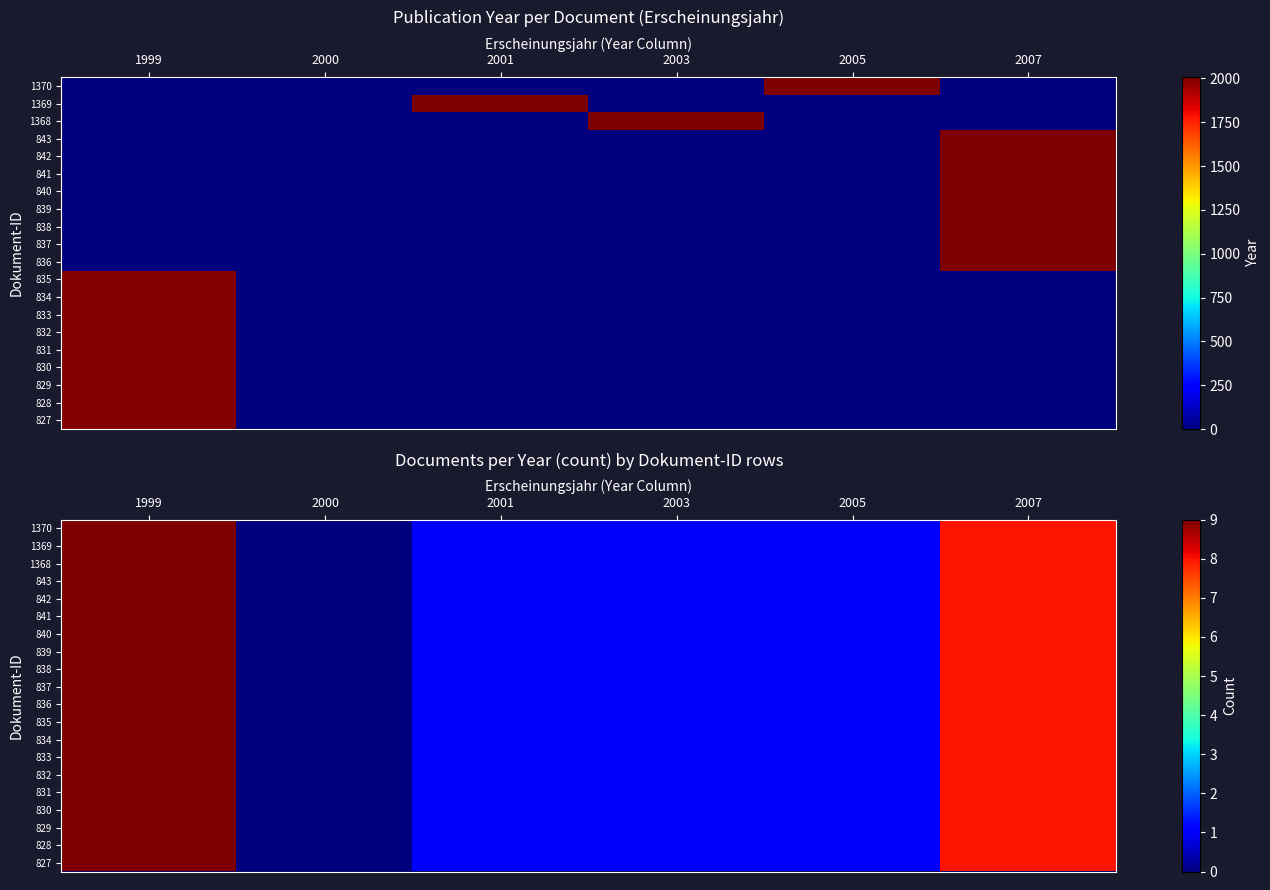

True or false: 835 has a value of 4 at 2000.

False